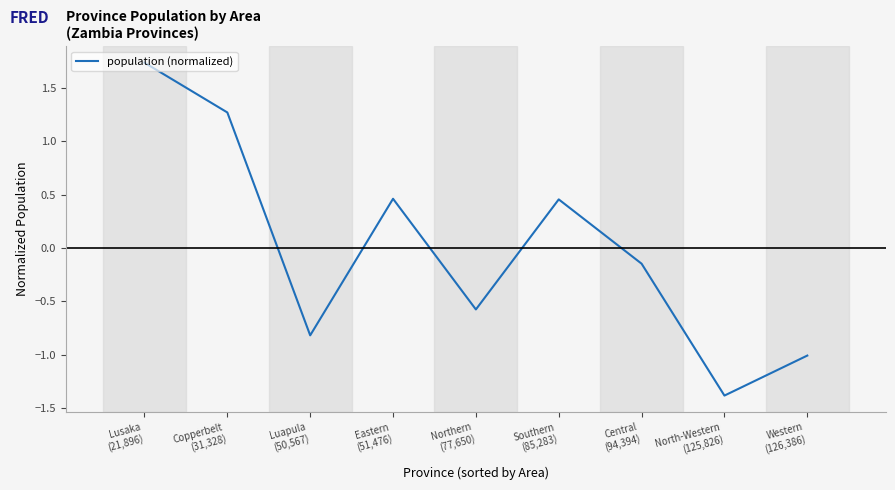

What position from the right is Western
(126,386)?

1